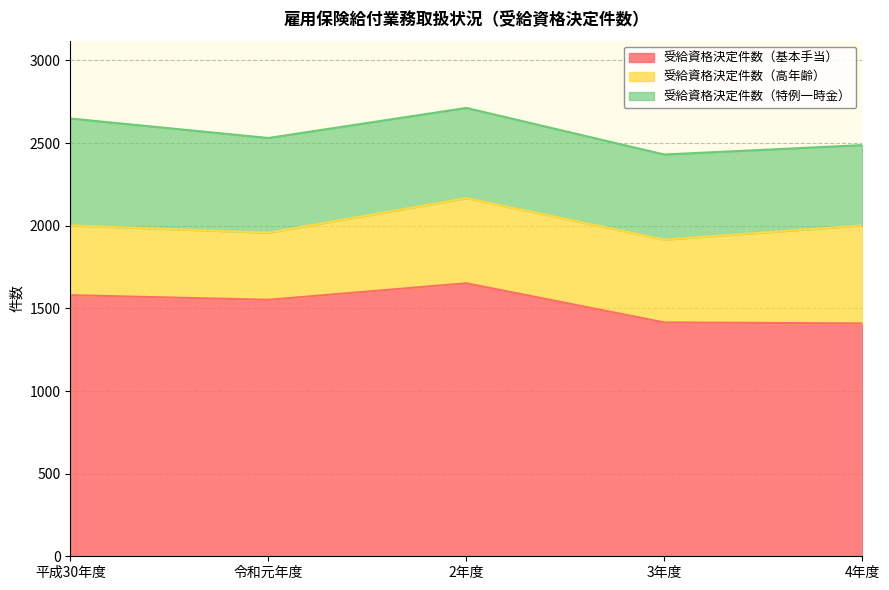

Is the value of 受給資格決定件数（特例一時金） at 3年度 greater than the value of 受給資格決定件数（基本手当） at 3年度?

No